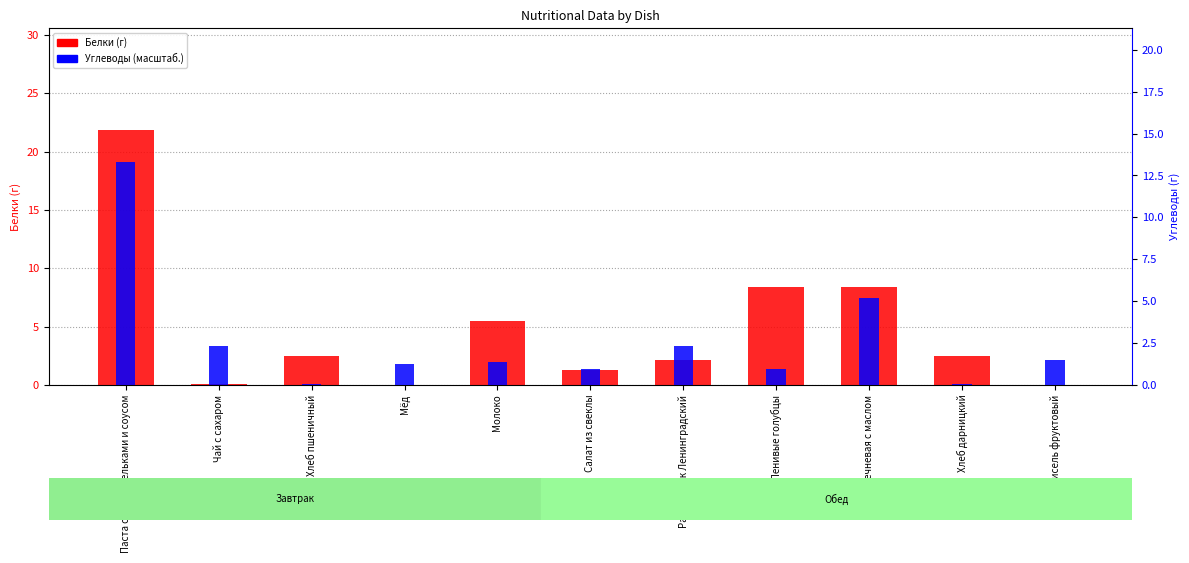

Count the number of categories in the chart.

11